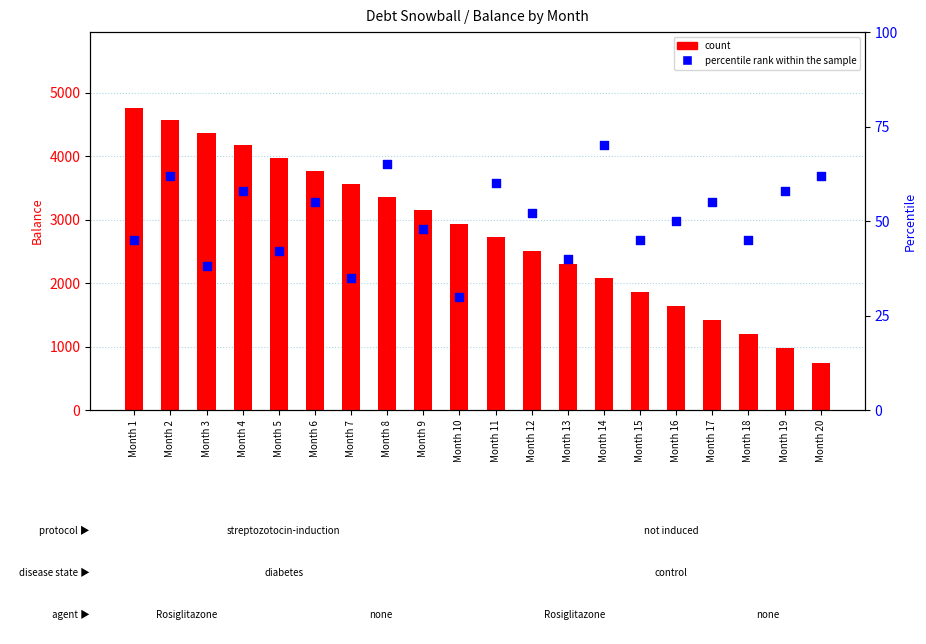

Which series has the largest total across all categories?

count